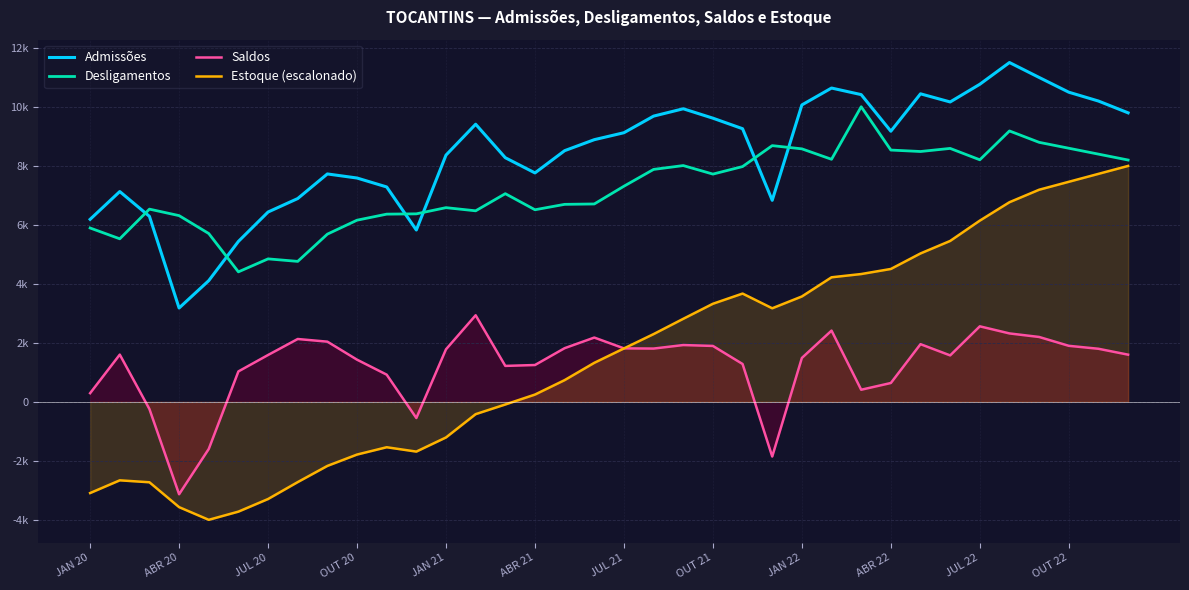

At how many categories does at least one series exceed 8199?

23